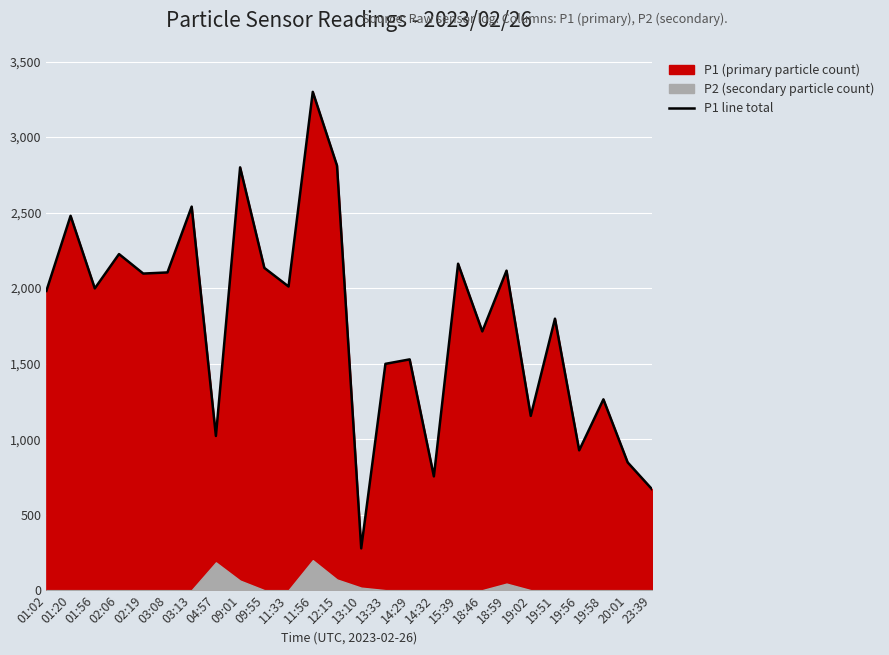

Where is the first local minimum?

01:56